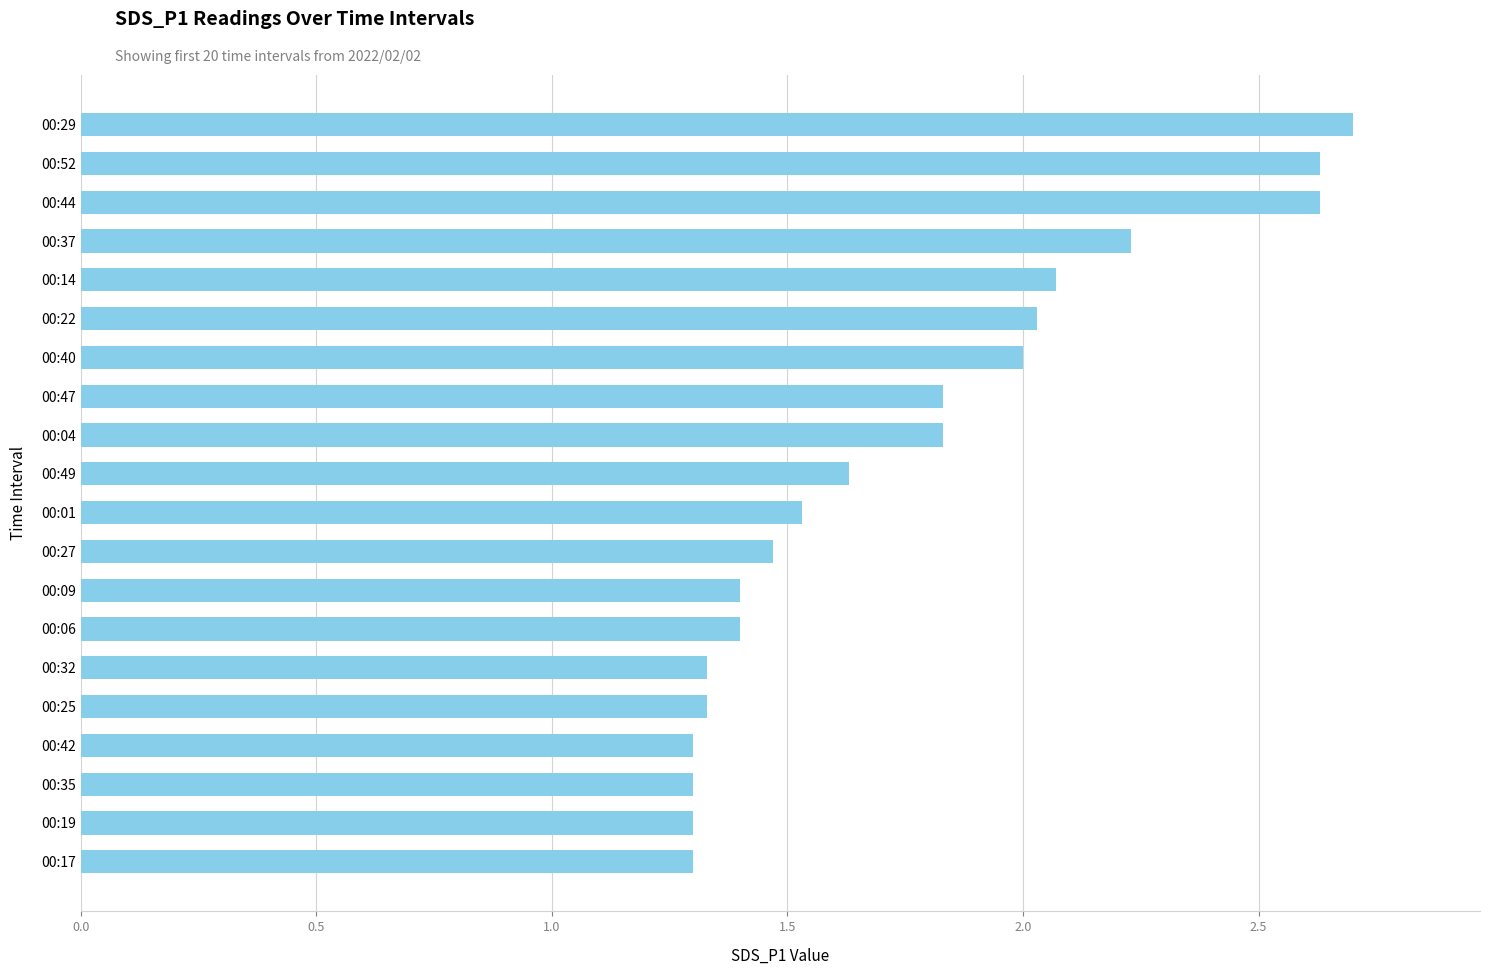

What is the sum of all values?

35.2